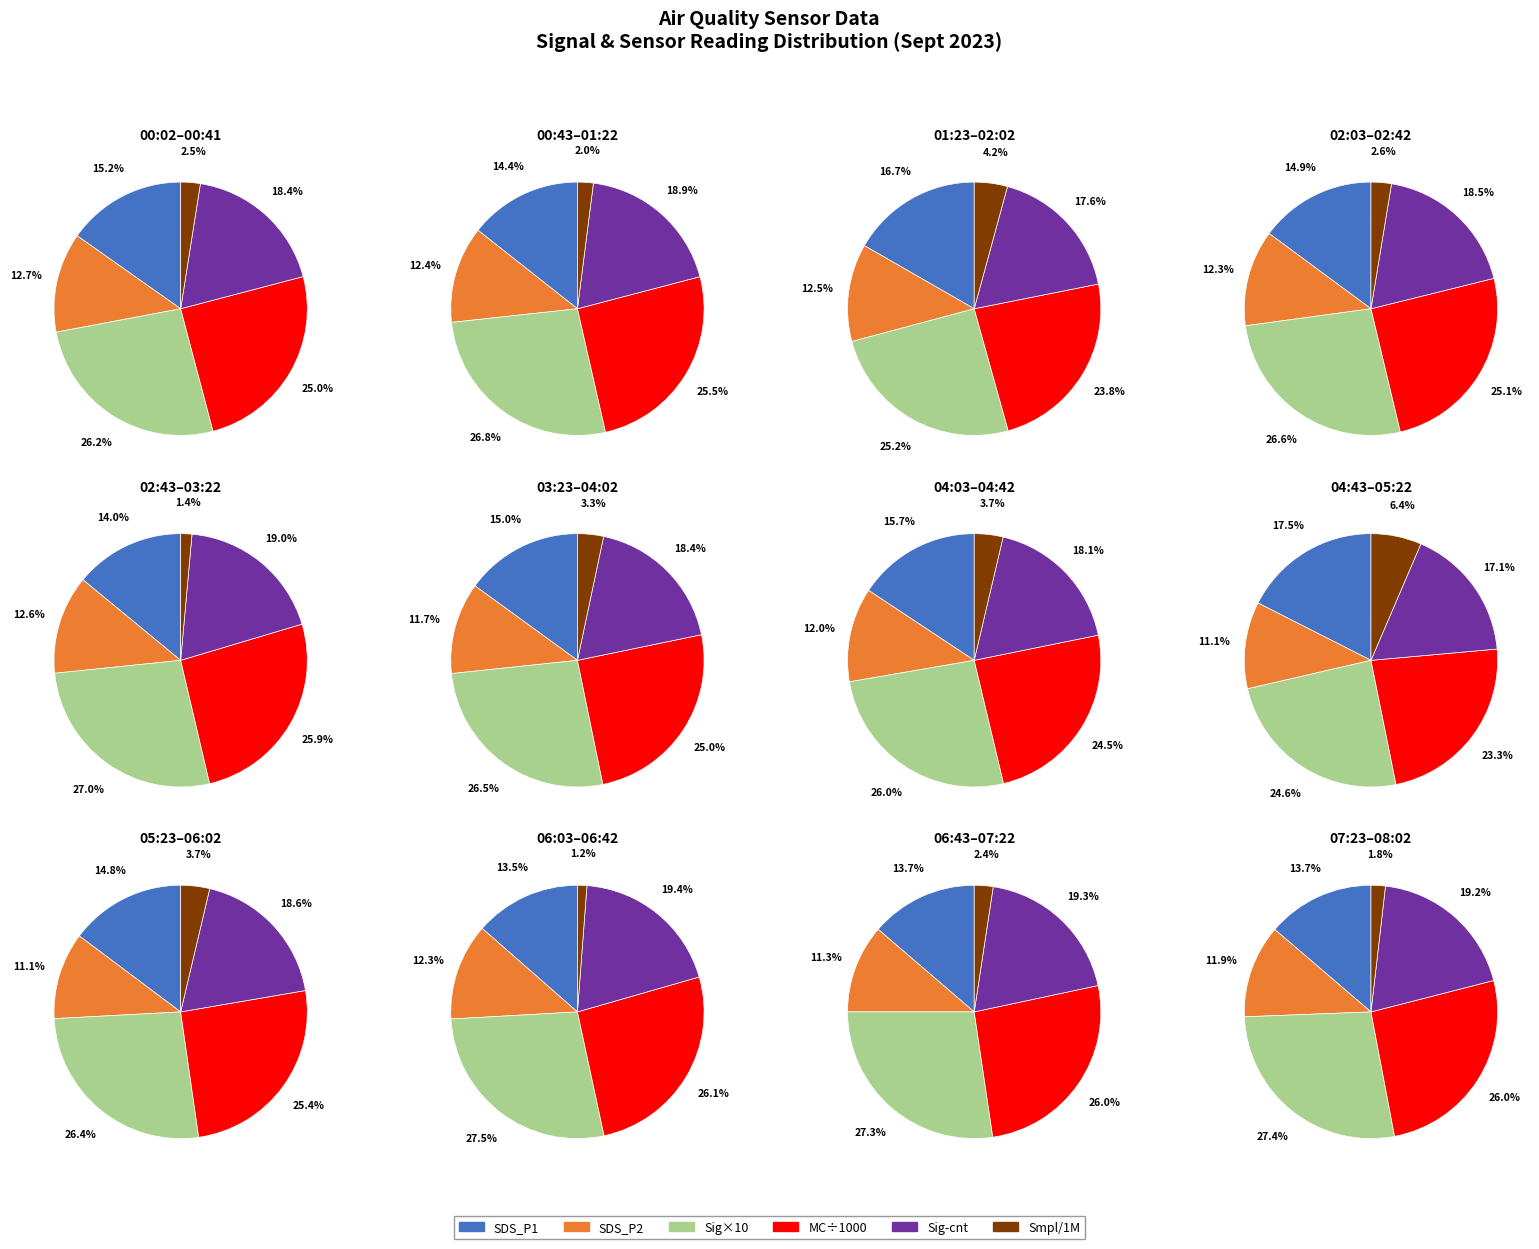

Is it true that 14 is 1% of the pie?

False